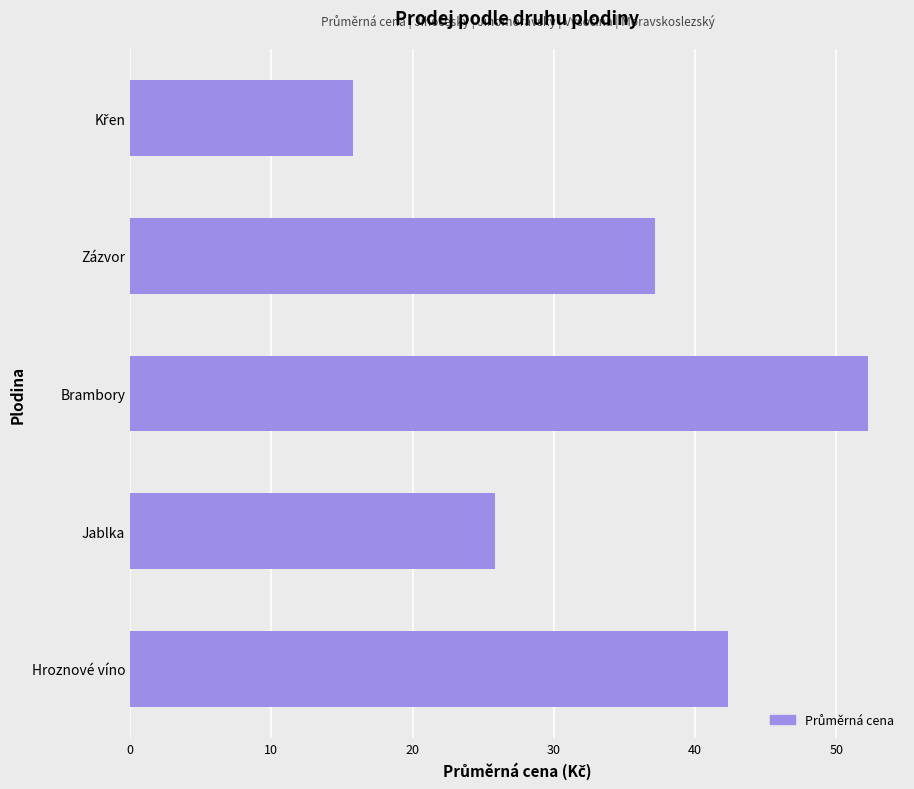

What is the average value?

34.7